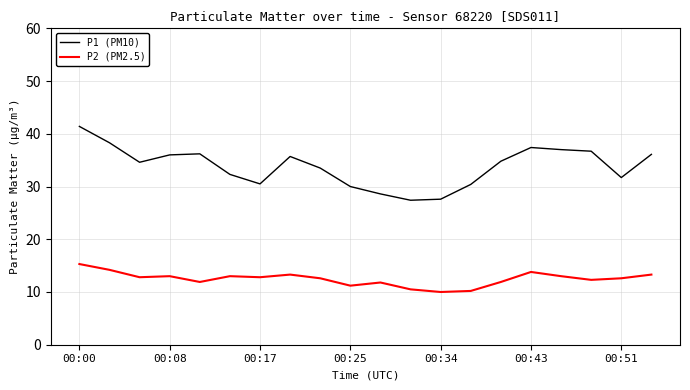

What is the difference between the maximum and minimum values in the P1 (PM10) series?

14.0